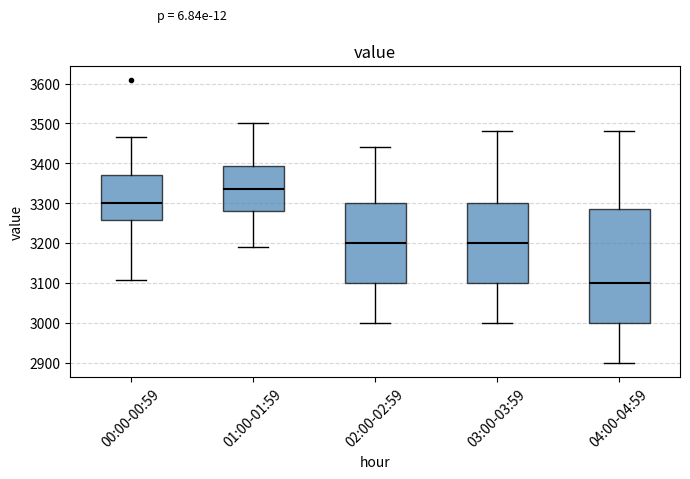

Which box has the highest median line?

01:00-01:59